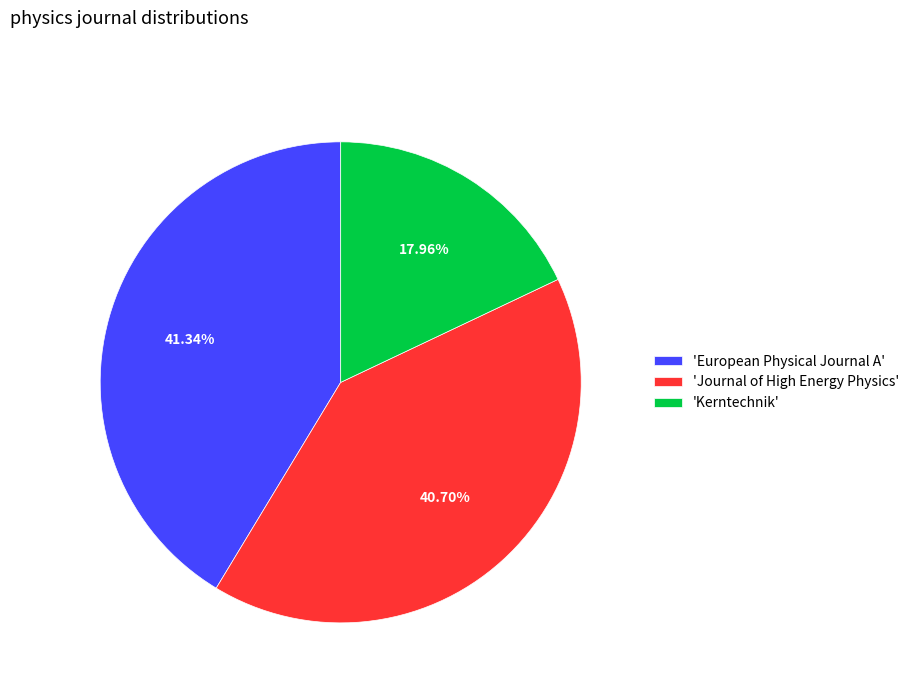

Which slice is the smallest?

'Kerntechnik'